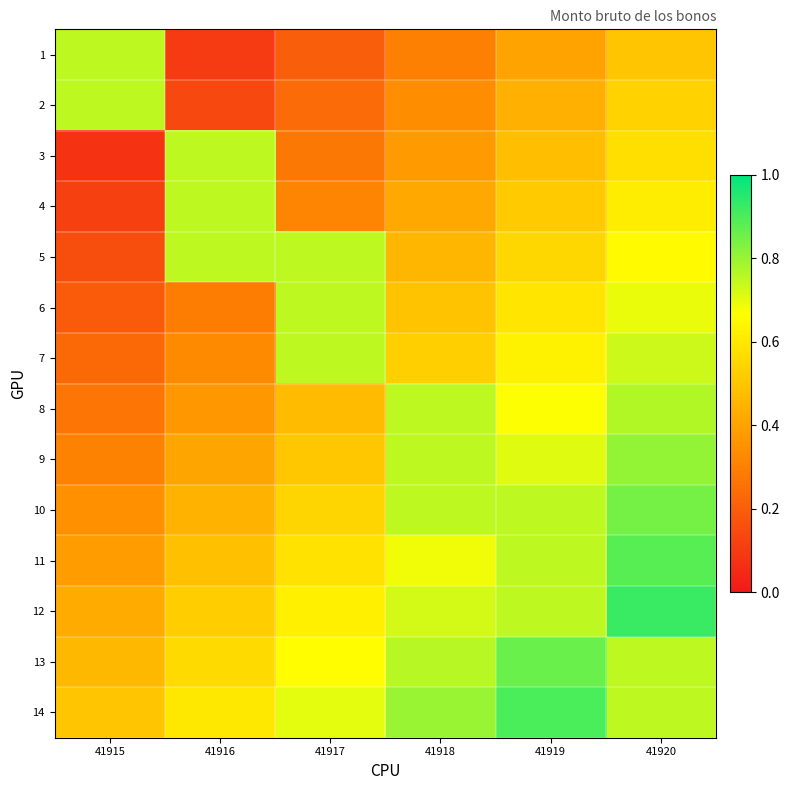

What is the smallest value displayed?

0.1